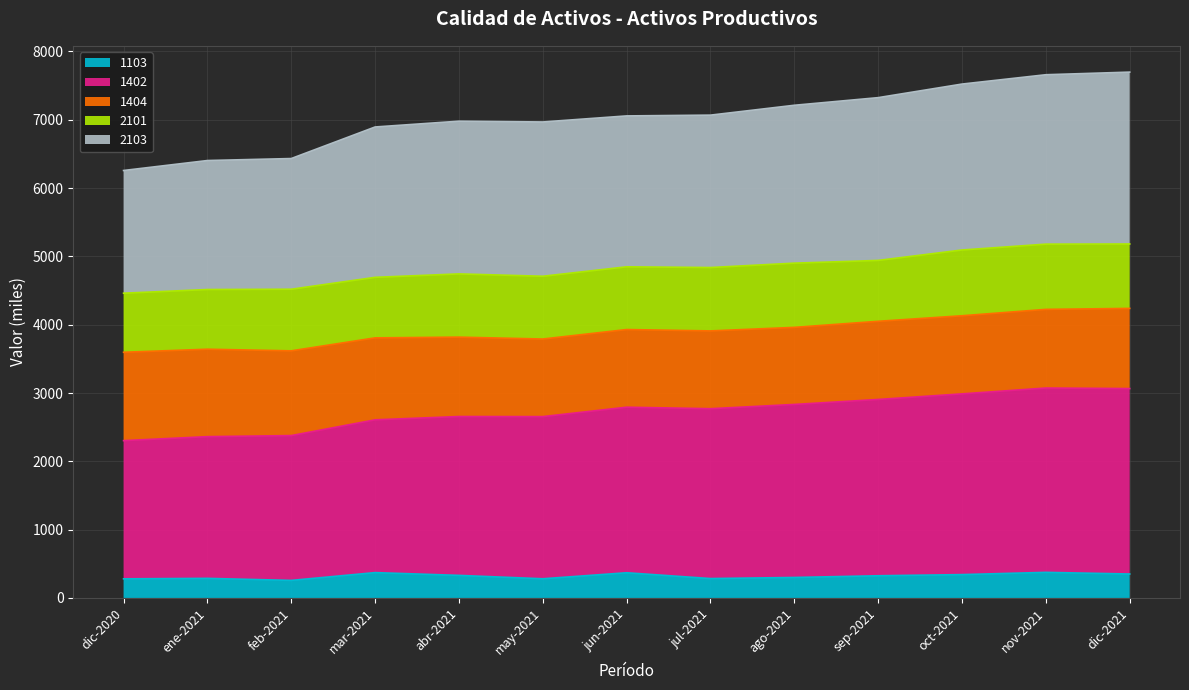

What is the total value across all series at ene-2021?

6403.2